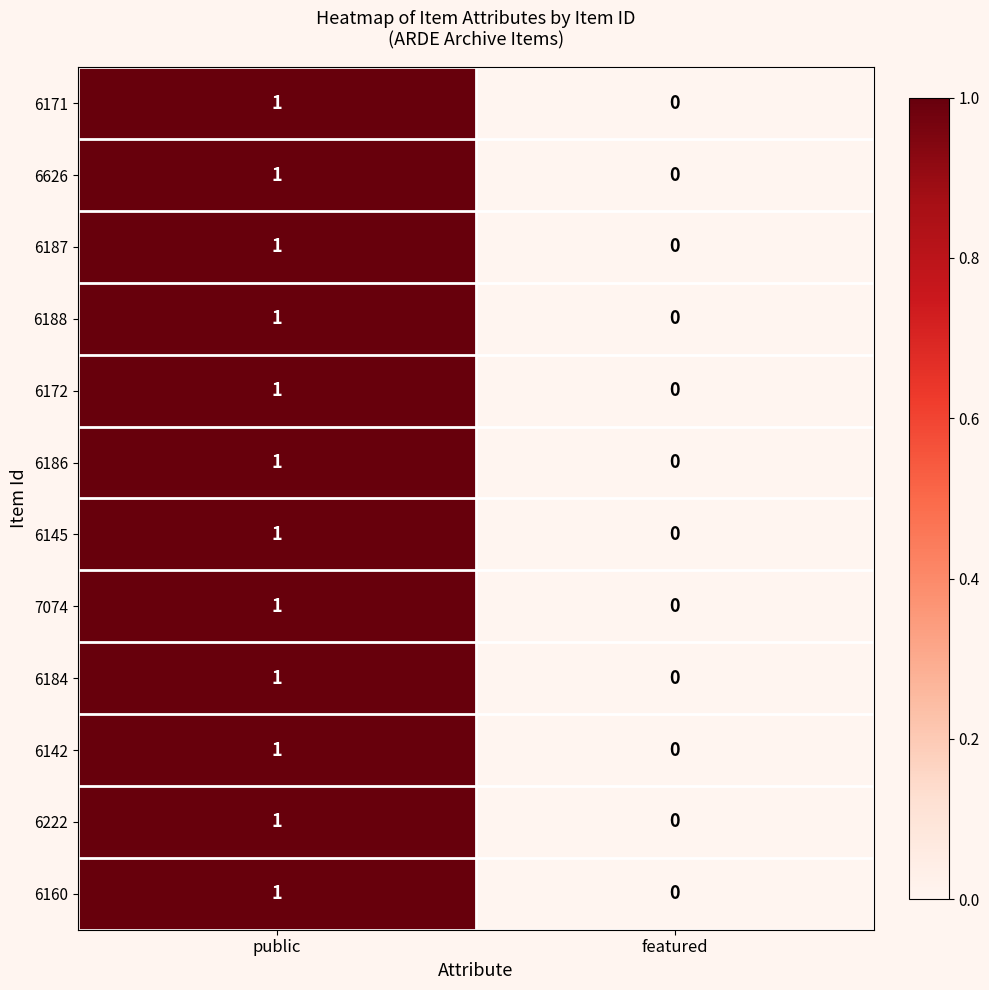

True or false: 7074 has a value of 0 at featured.

True